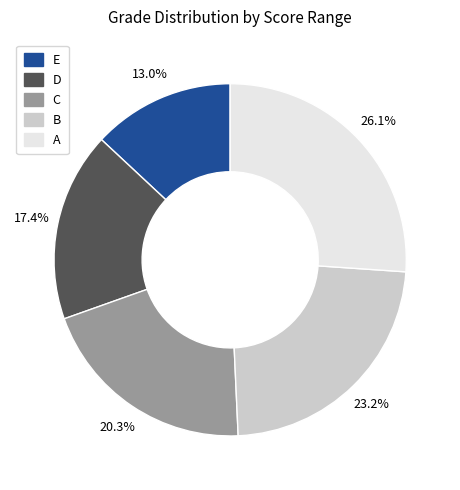

Approximately how many times larger is the value at D compared to A?

0.7